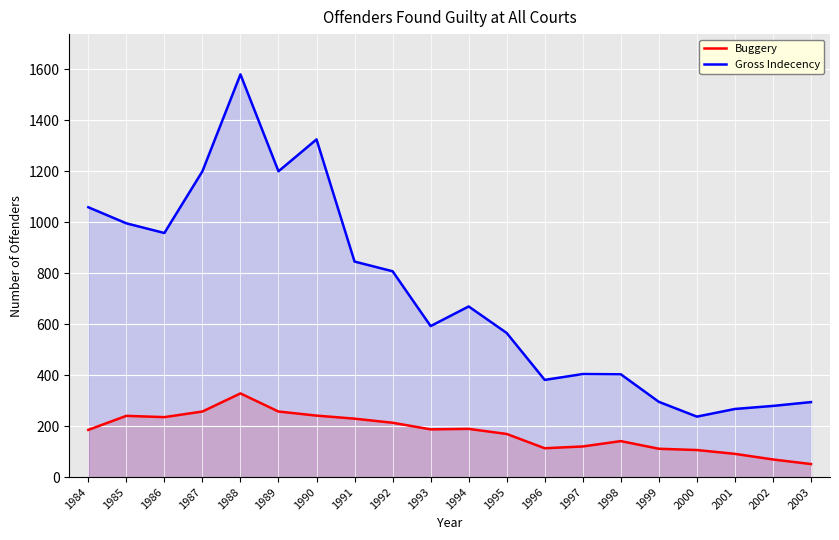

True or false: Gross Indecency has a value of 807 at 1992.

True